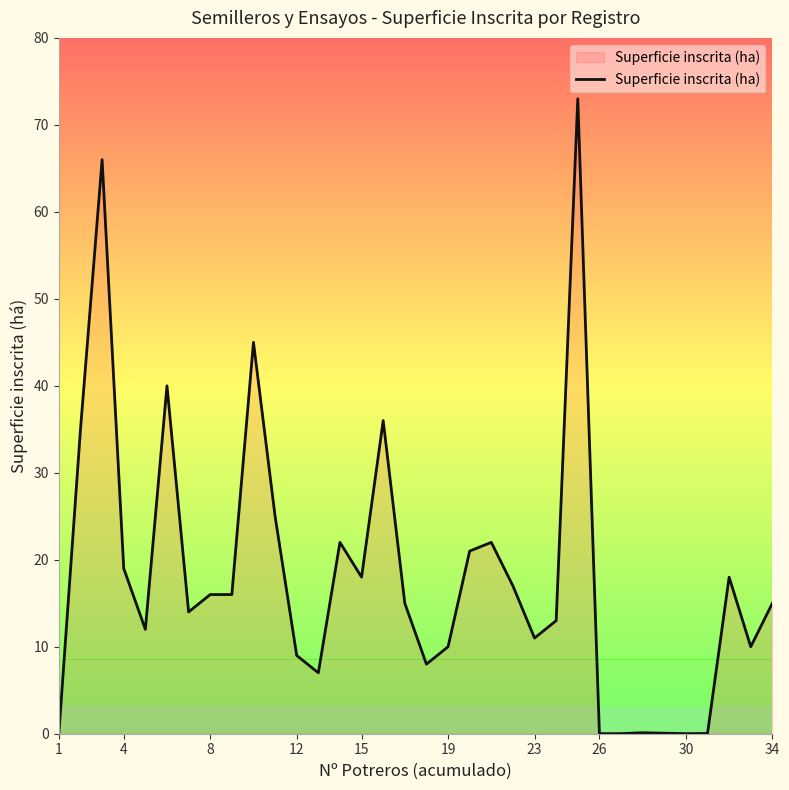

What is the maximum value shown in the chart?

73.0